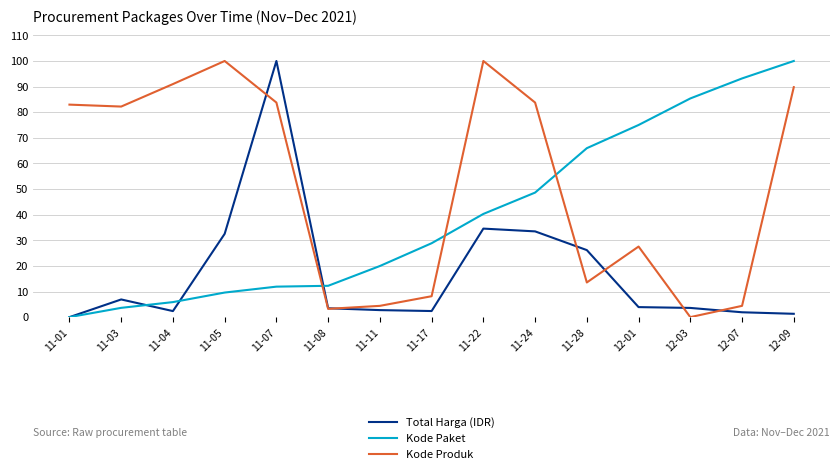

What is the difference between the Total Harga (IDR) values at 11-08 and 12-09?

2.2